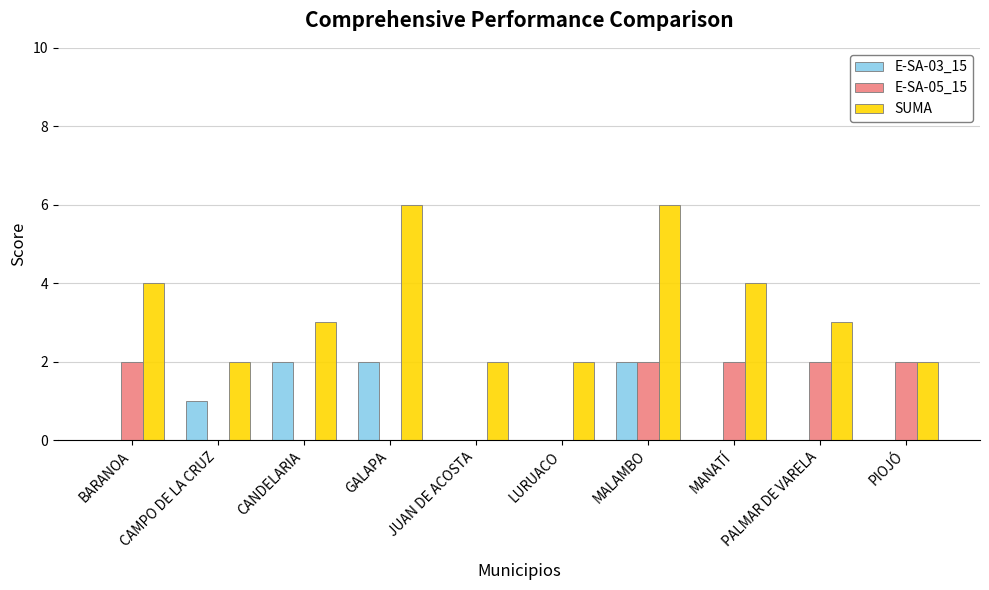

The value of E-SA-05_15 at BARANOA is 1. True or false?

False